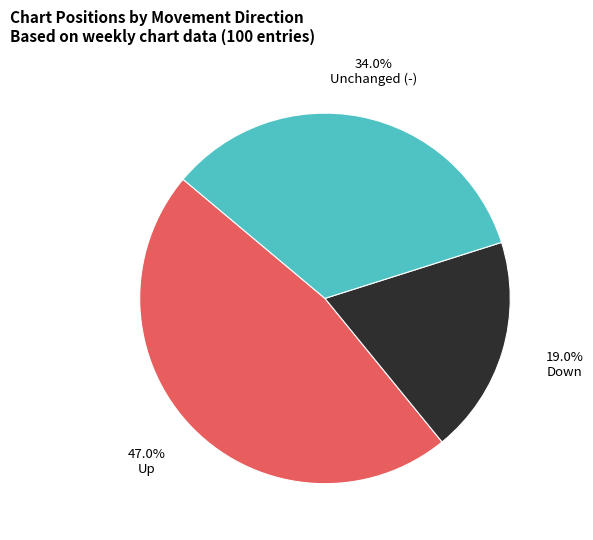

Is there a majority slice in this chart?

No